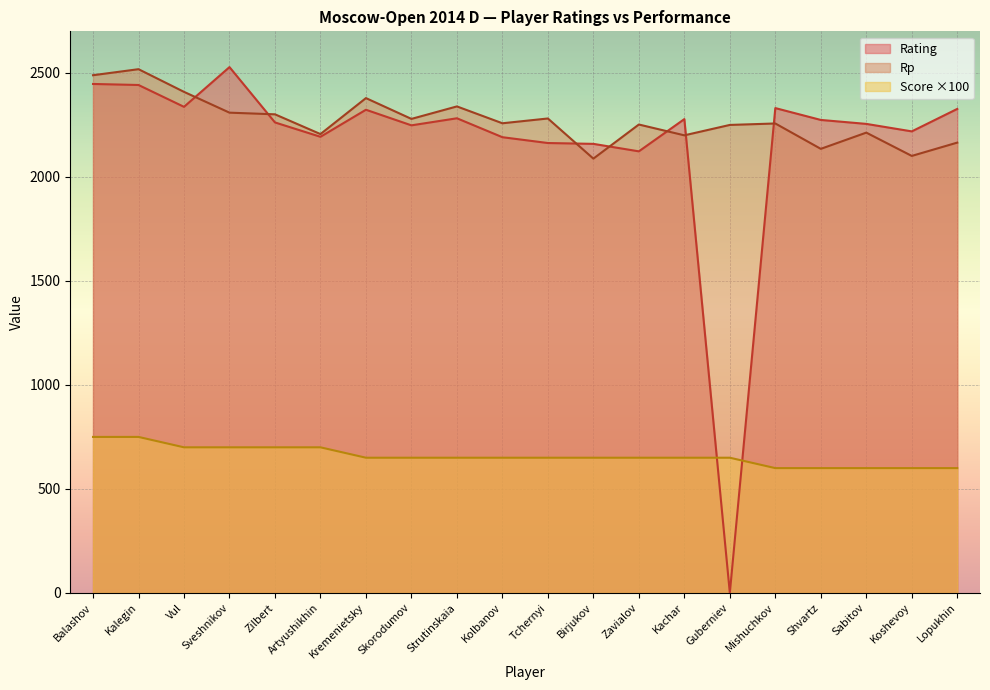

What are all the series names shown in the legend?

Rating, Rp, Score ×100